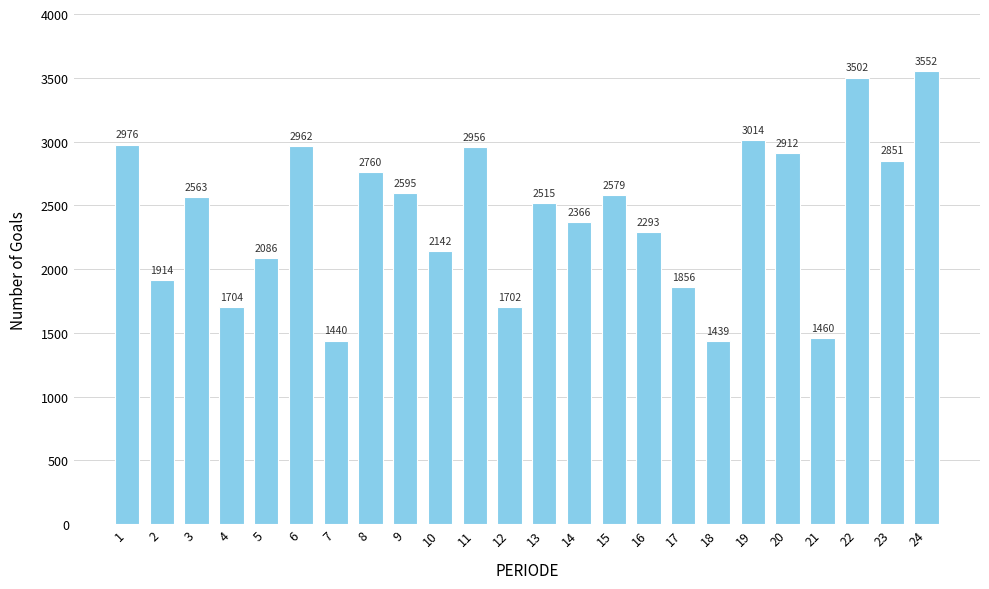

What is the ratio of the value at 14 to the value at 22?

0.7